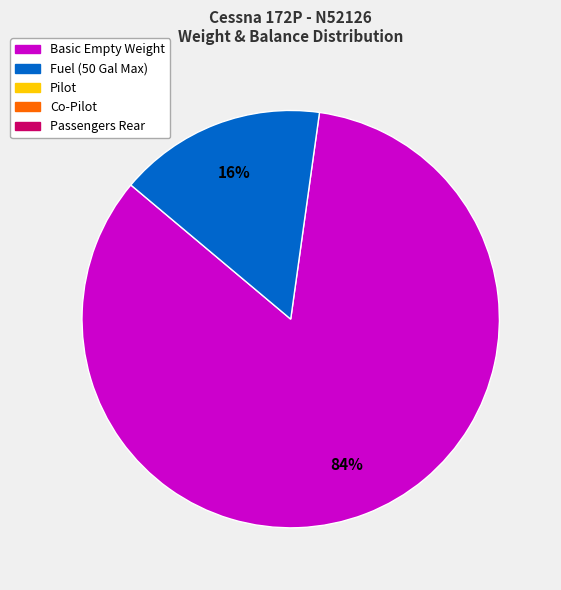

To the nearest percent, what is the average slice percentage?

50%